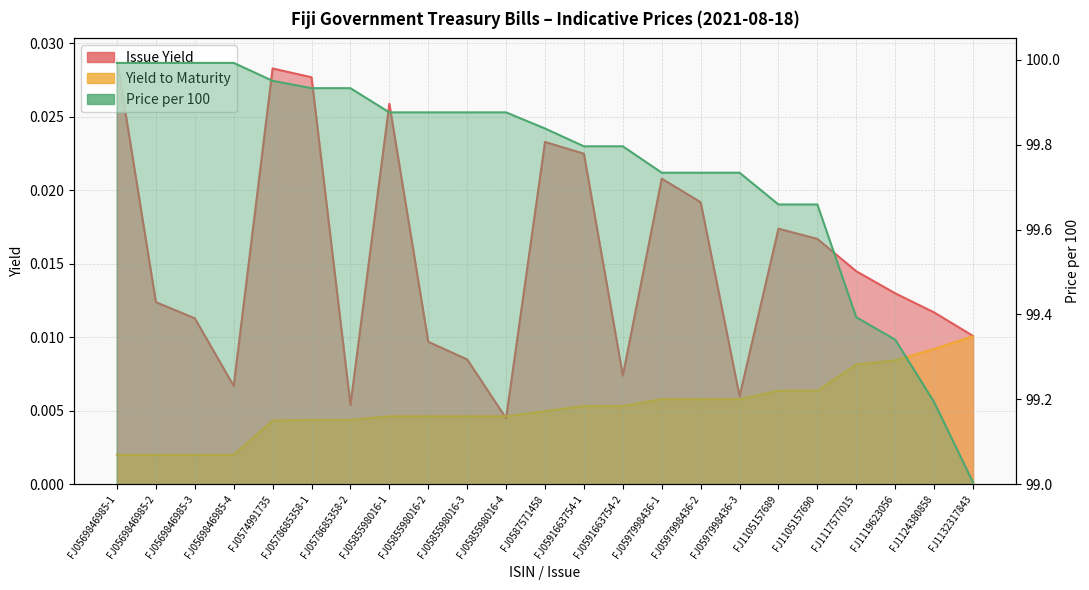

What is the sum of the Price per 100 values at FJ1124380858 and FJ1119623056?

198.5